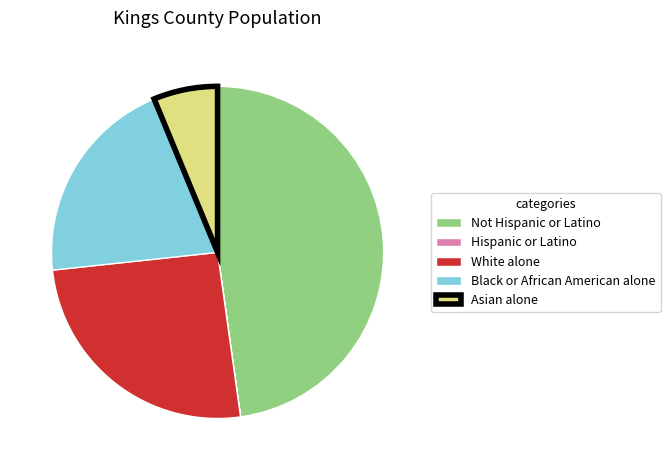

Approximately how many times larger is the value at Black or African American alone compared to White alone?

0.8